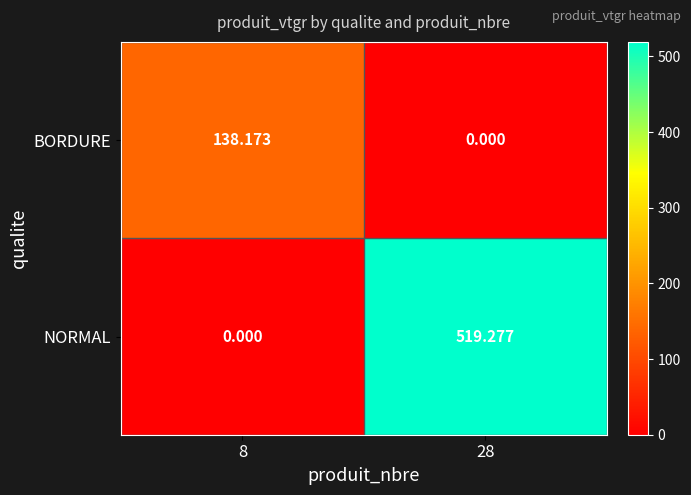

List the series in order of their overall mean, lowest first.

BORDURE, NORMAL